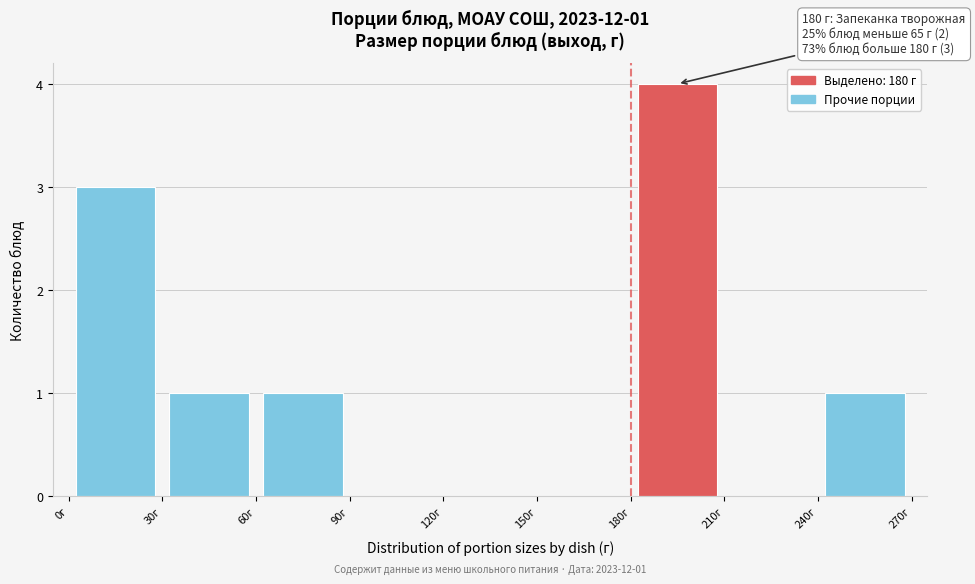

Over which range of the x-axis is the bar tallest?

180 to 210